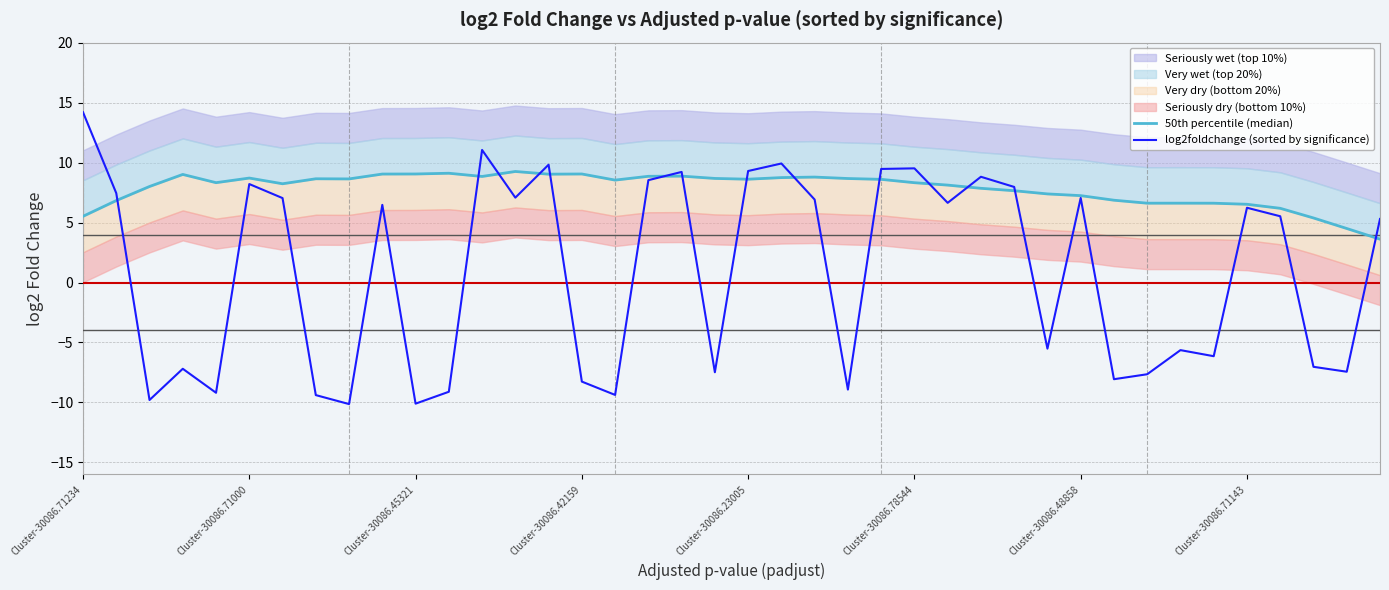

Is it true that log2foldchange (sorted by significance) equals 9.0 at Cluster-30086.71143?

False